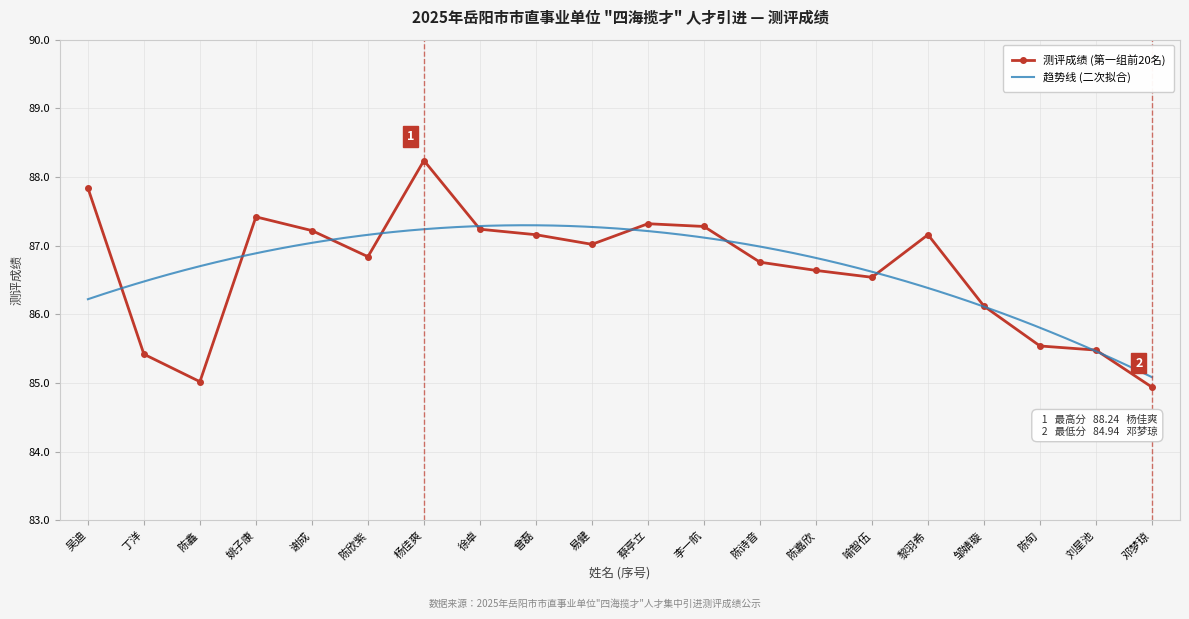

What is the greatest value displayed?

88.2